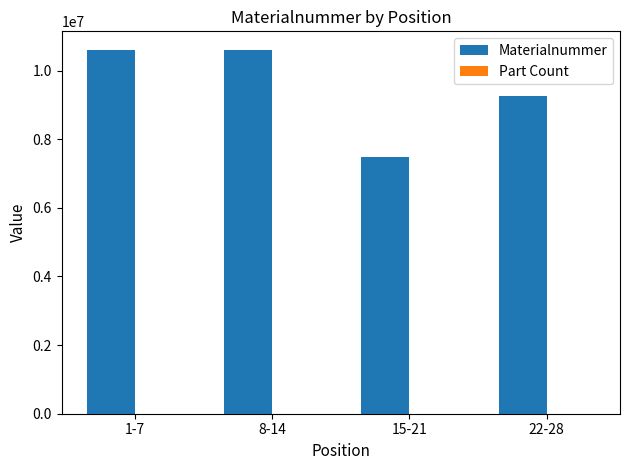

Which series changed the most between 1-7 and 15-21?

Materialnummer